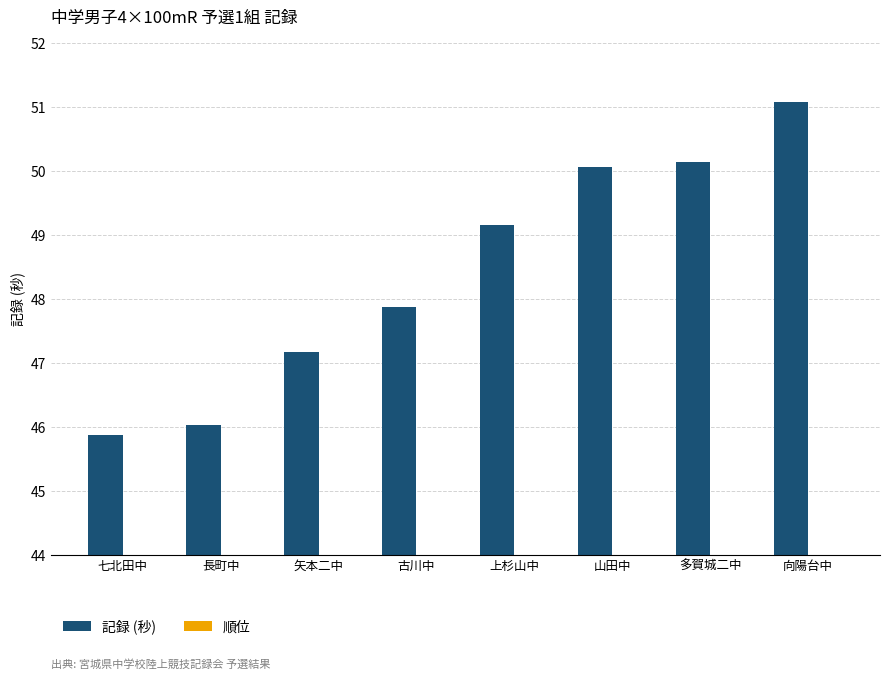

What are all the series names shown in the legend?

記録 (秒), 順位